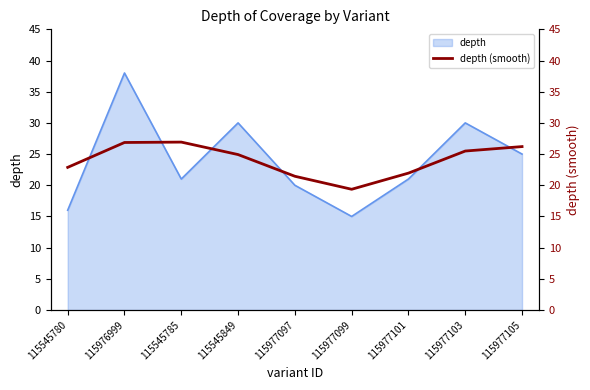

Is it true that the value at 115977105 is 5.7?

False